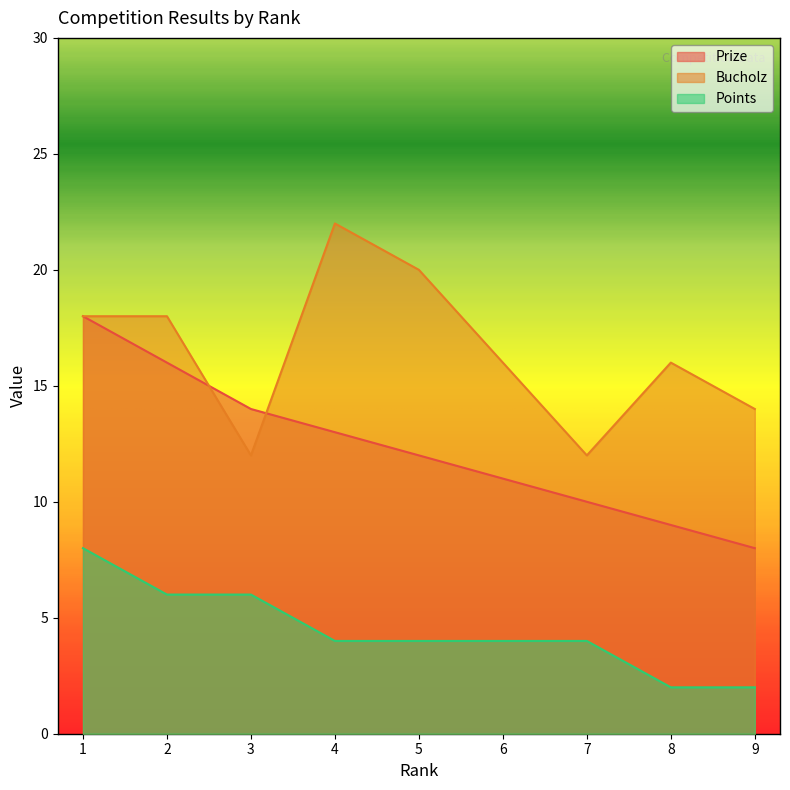

Rank the series at 2 from lowest to highest value.

Points, Prize, Bucholz